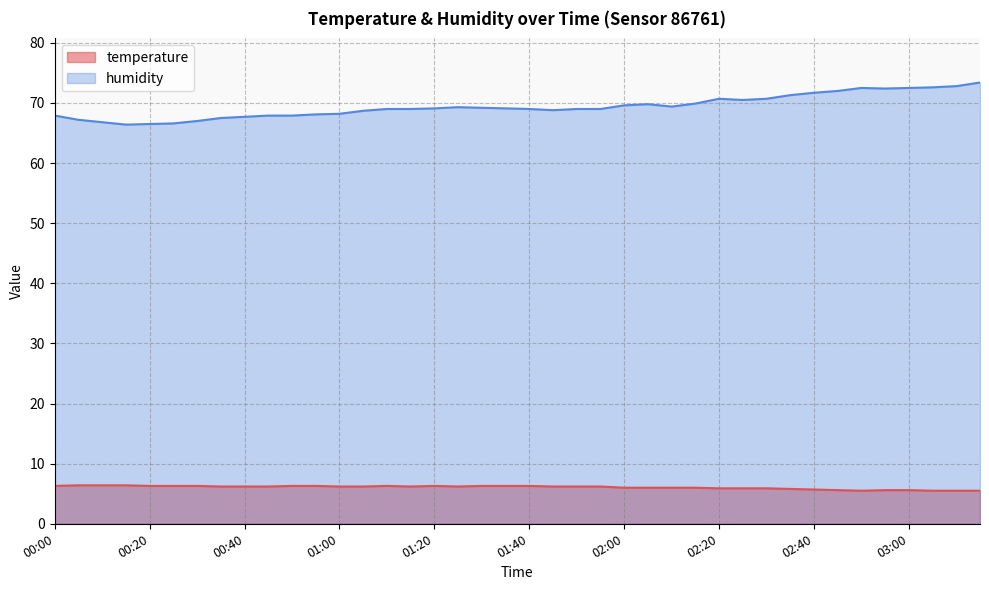

True or false: temperature and humidity cross at least once.

False